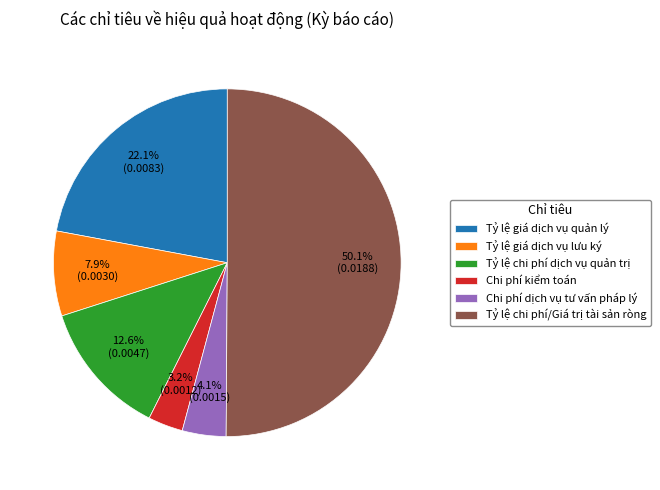

Does Tỷ lệ giá dịch vụ quản lý represent more than half of the total?

No